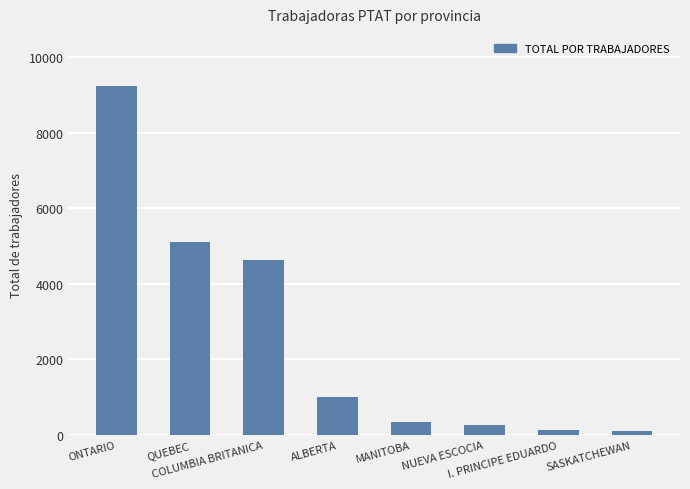

Between ALBERTA and SASKATCHEWAN, which is larger?

ALBERTA